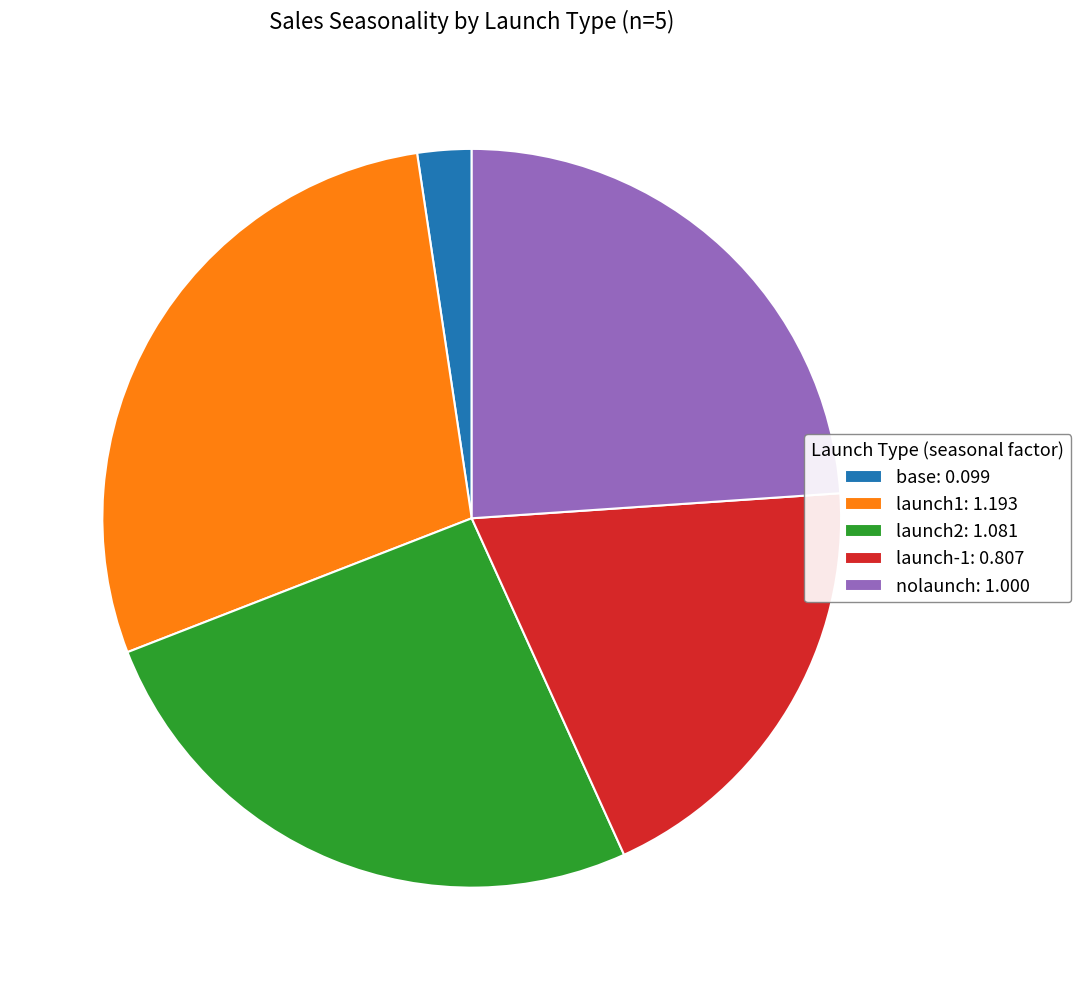

Which category has the biggest portion of the pie?

launch1